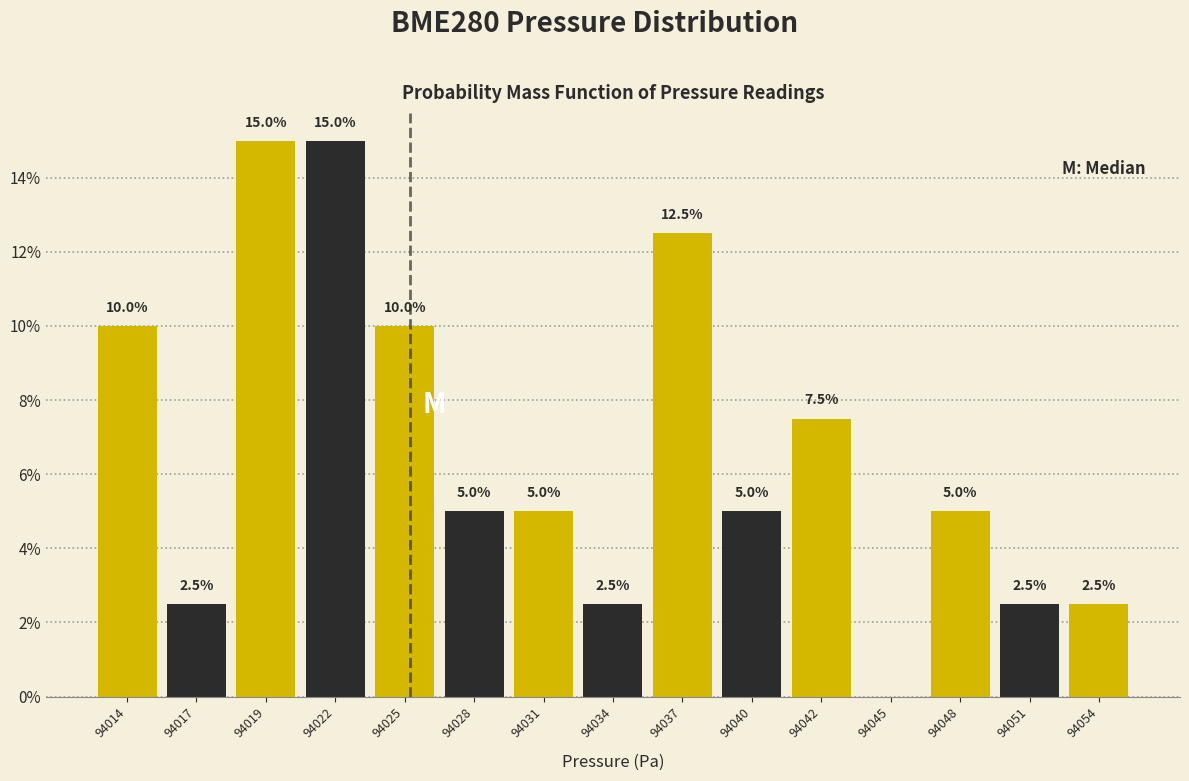

Reading left to right, transcribe all the data shown in this chart.

94014=10.0	94017=2.5	94019=15.0	94022=15.0	94025=10.0	94028=5.0	94031=5.0	94034=2.5	94037=12.5	94040=5.0	94042=7.5	94045=0.0	94048=5.0	94051=2.5	94054=2.5